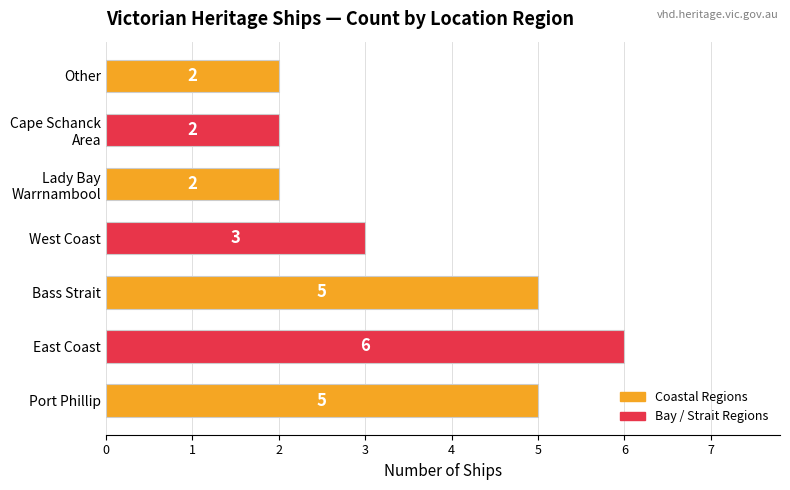

Reading bottom to top, transcribe all the data shown in this chart.

5	6	5	3	2	2	2